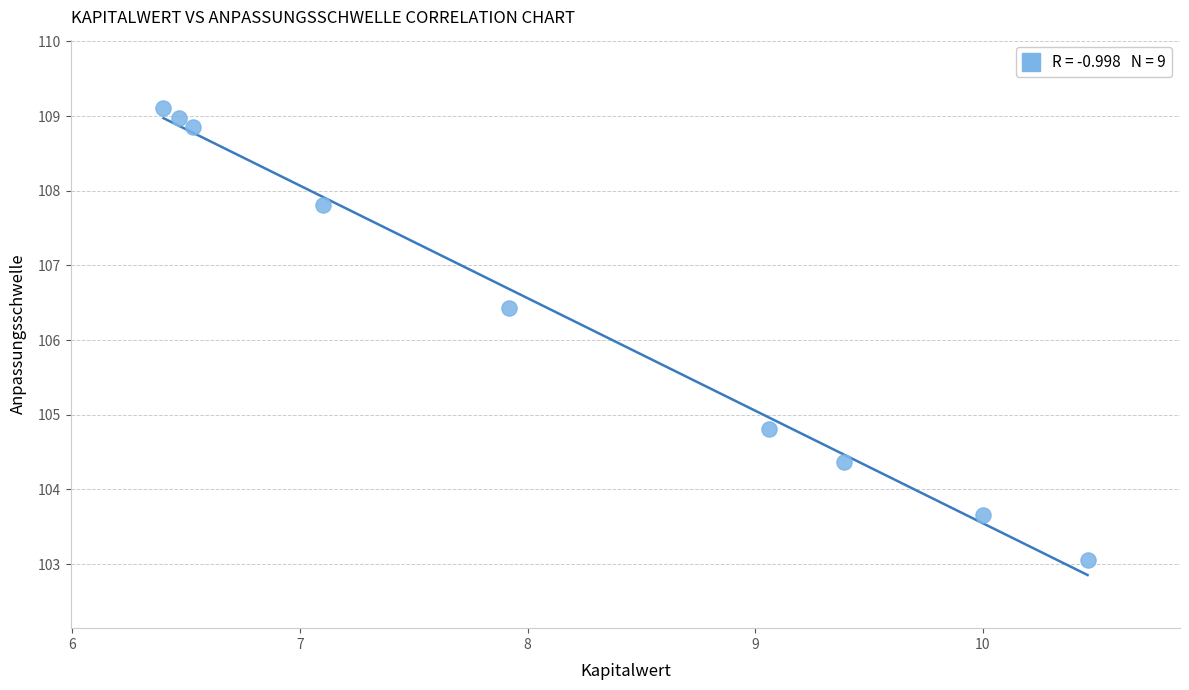

What Y value in the scatter plot is closest to 106?

106.4